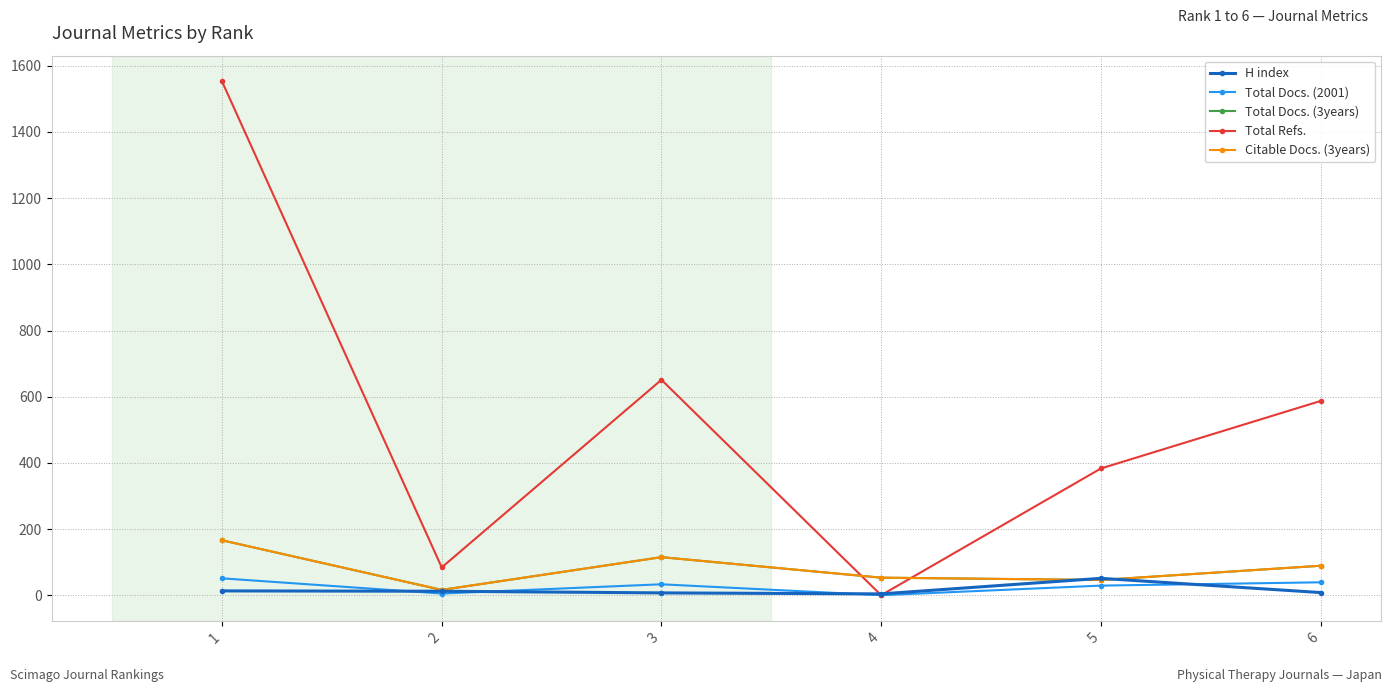

Does the chart have visible grid lines?

Yes